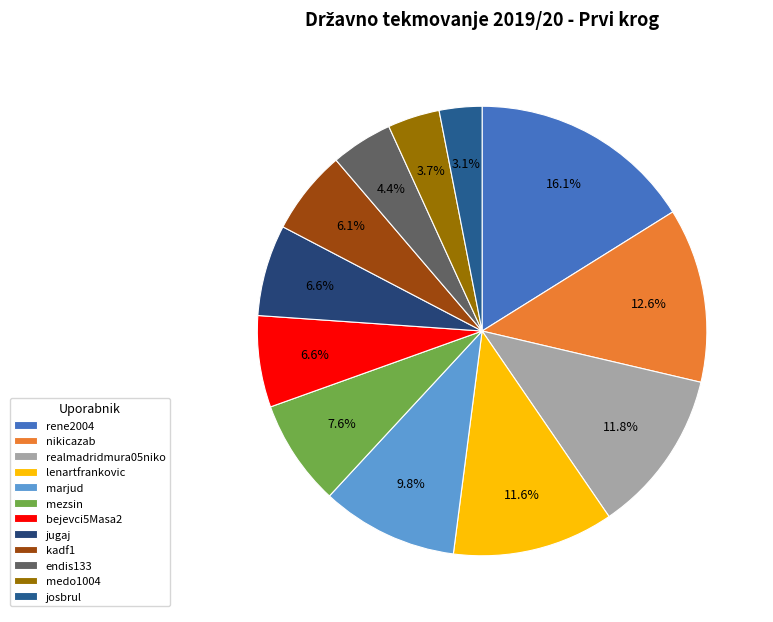

Which slice is the smallest?

josbrul